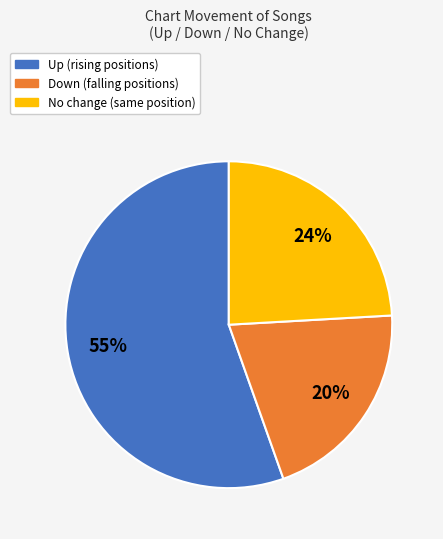

Does any single category account for the majority?

Yes